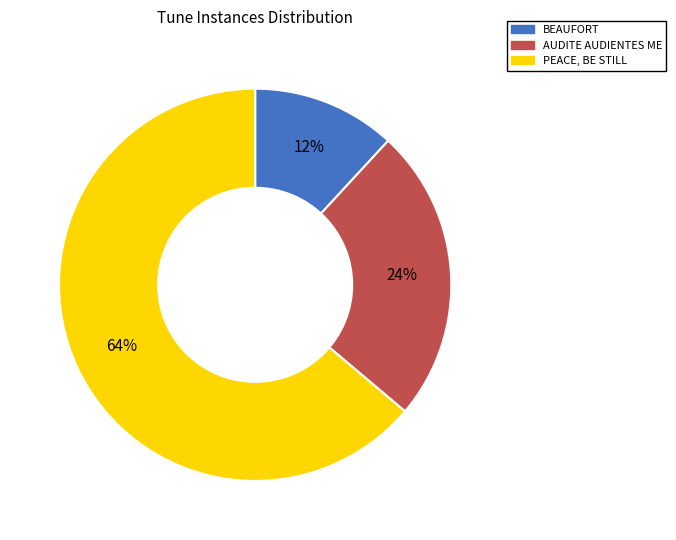

Do PEACE, BE STILL and AUDITE AUDIENTES ME together represent more than half of the pie?

Yes